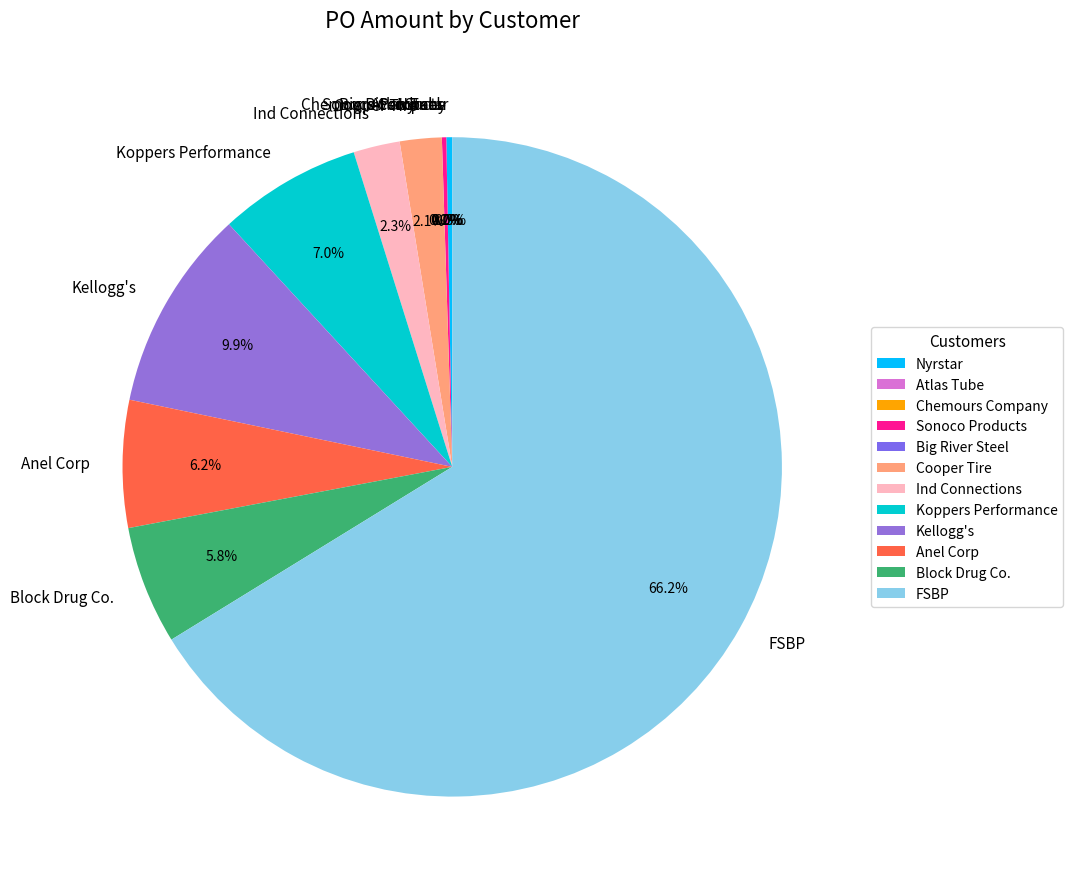

Rank the categories by value from highest to lowest.

FSBP, Kellogg's, Koppers Performance, Anel Corp, Block Drug Co., Ind Connections, Cooper Tire, Nyrstar, Sonoco Products, Atlas Tube, Big River Steel, Chemours Company